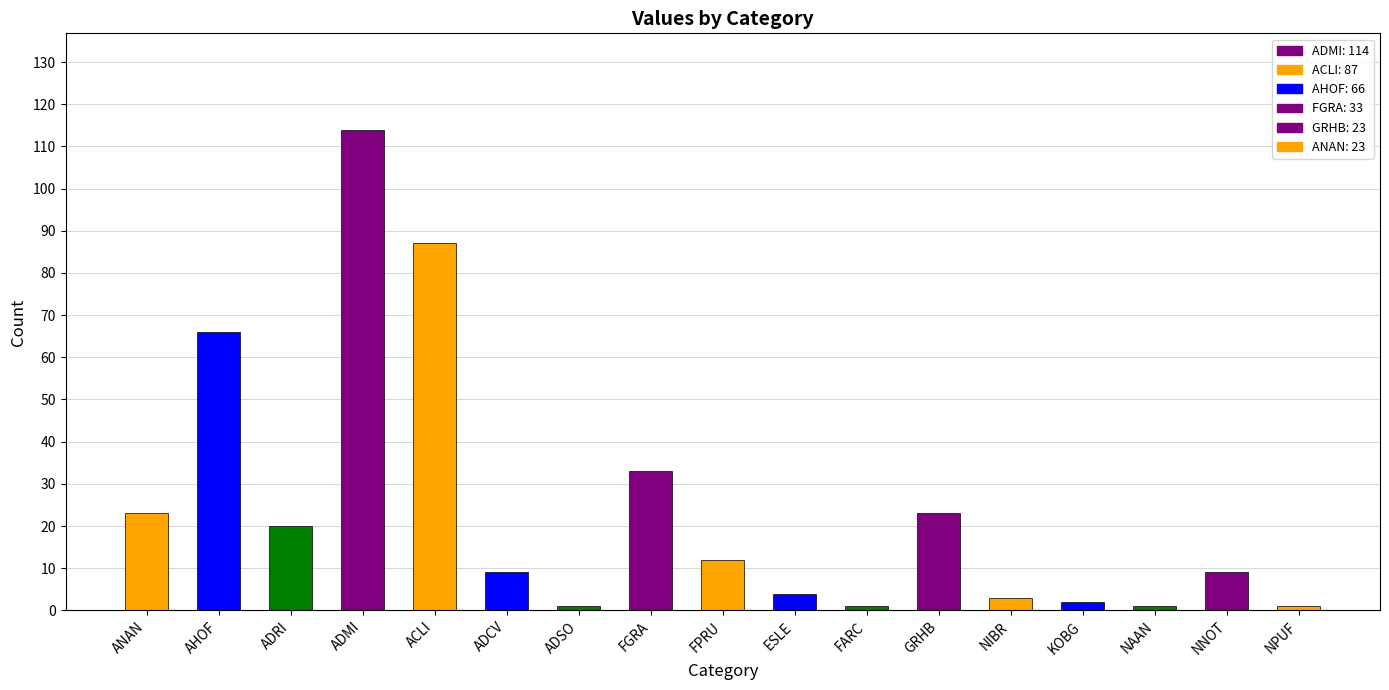

Where is the data nearest to the value 57?

AHOF